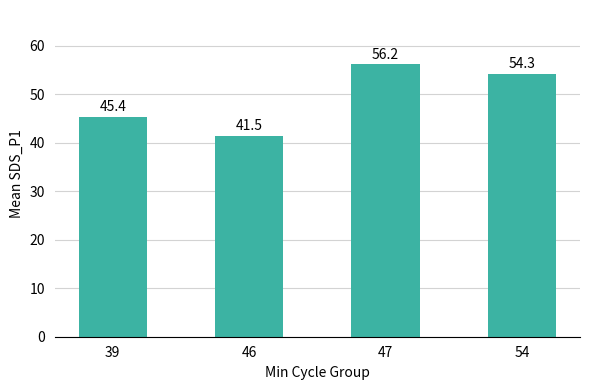

Reading left to right, list all the values displayed in this chart.

39=45.4	46=41.5	47=56.2	54=54.3